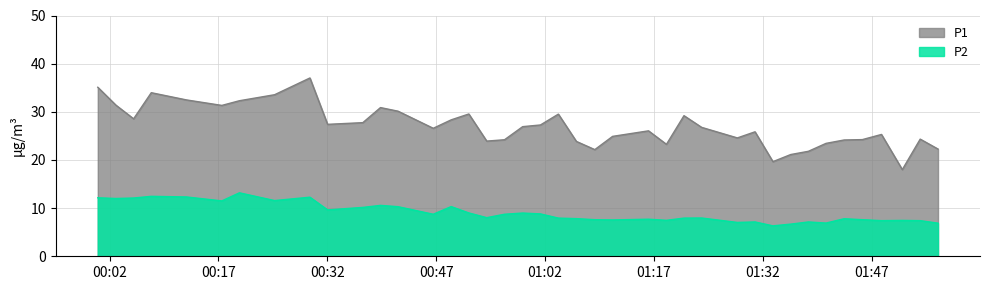

Which series has the largest total across all categories?

P1